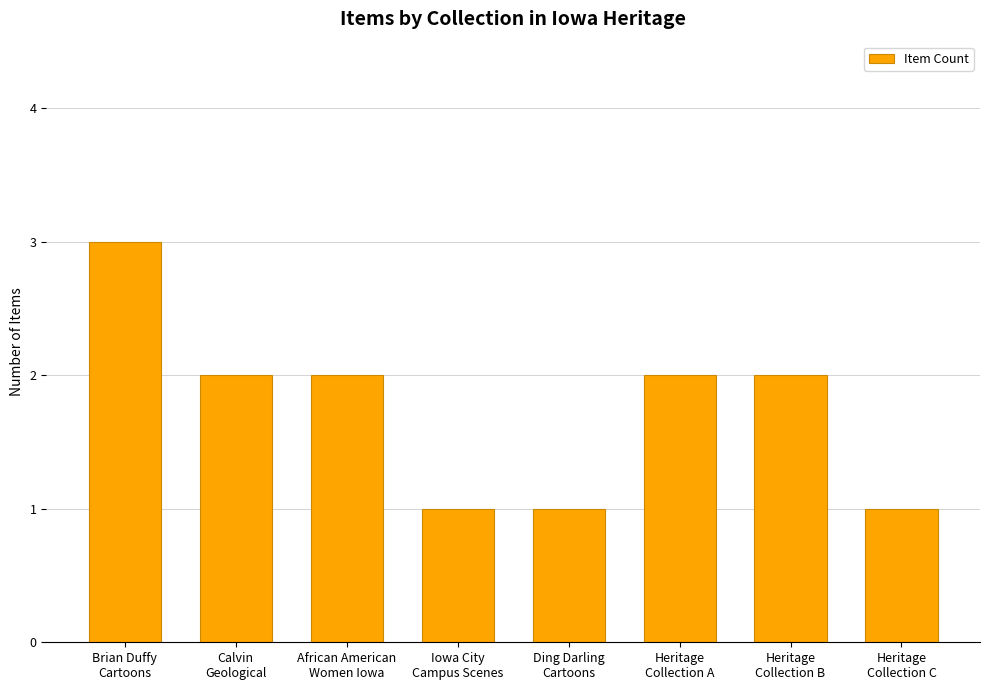

What is the greatest value displayed?

3